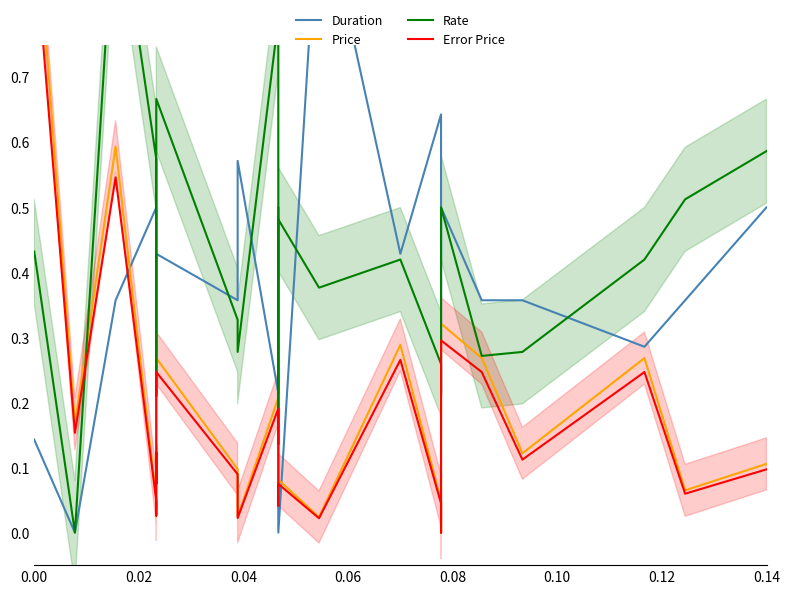

What are all the series names shown in the legend?

Duration, Price, Rate, Error Price